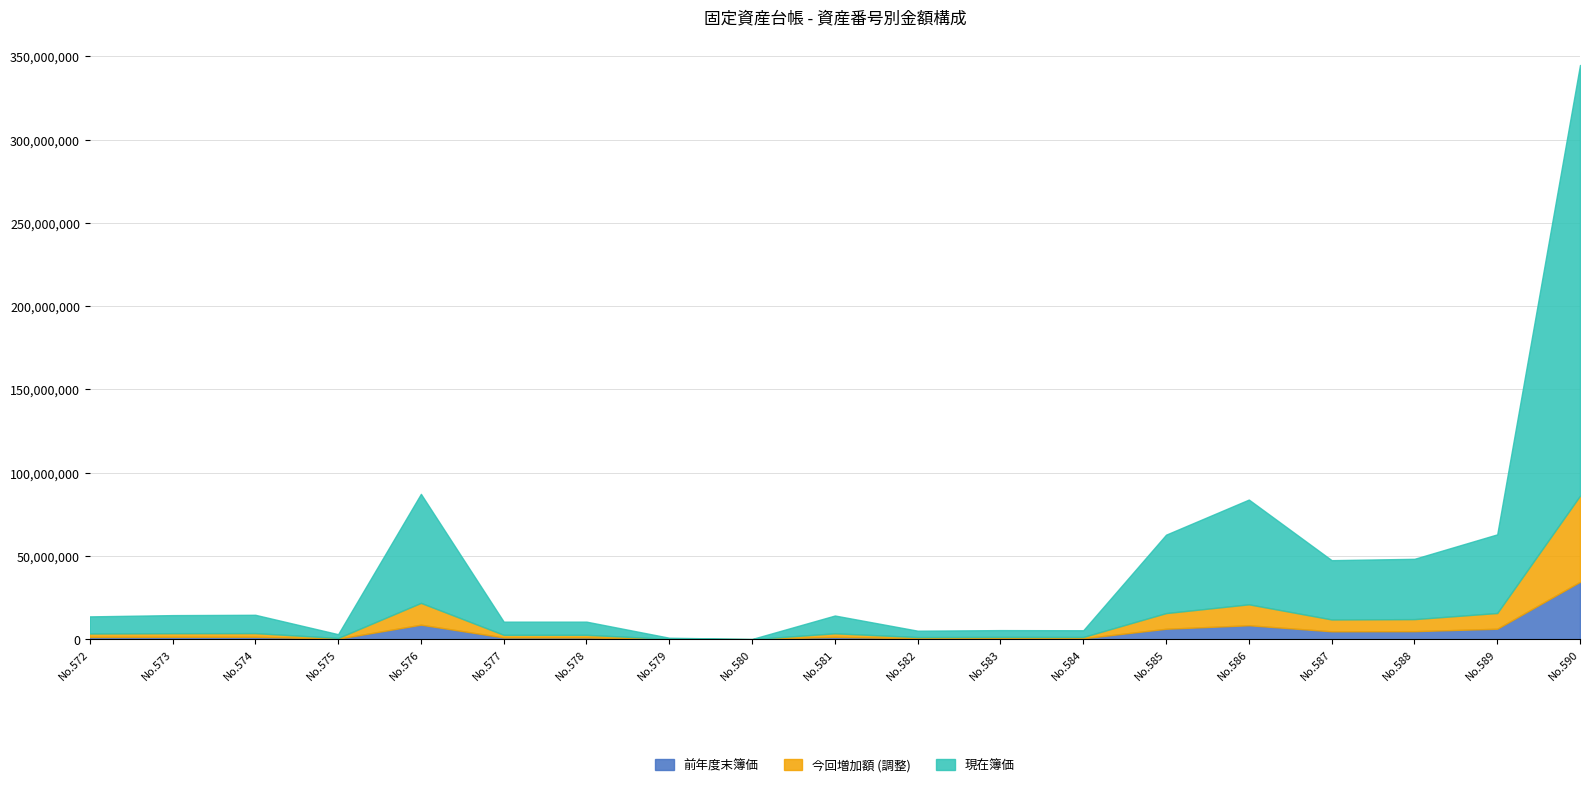

At which label does 前年度末簿価 reach its peak?

No.590